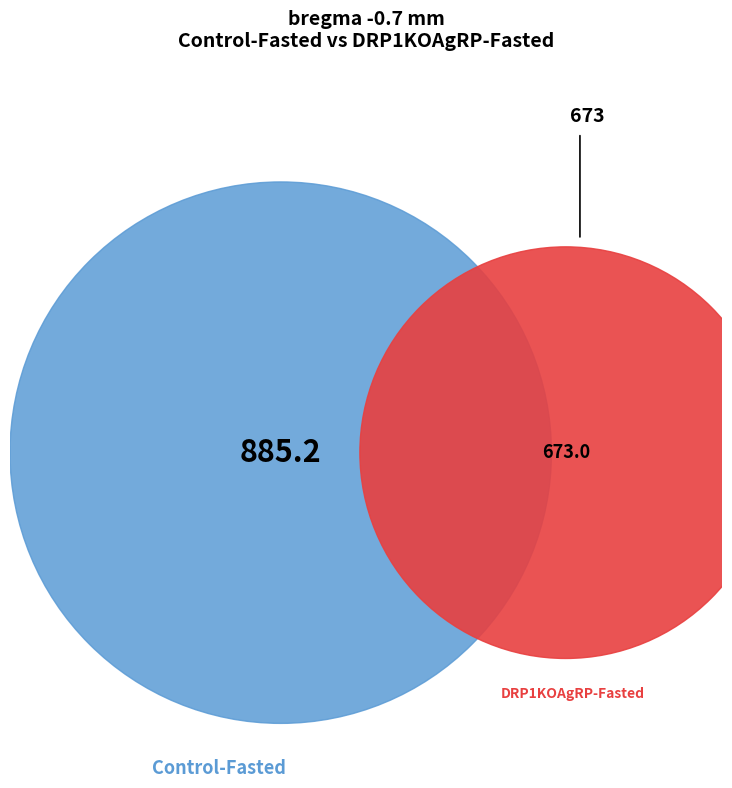

Is 1 the majority of the pie?

No